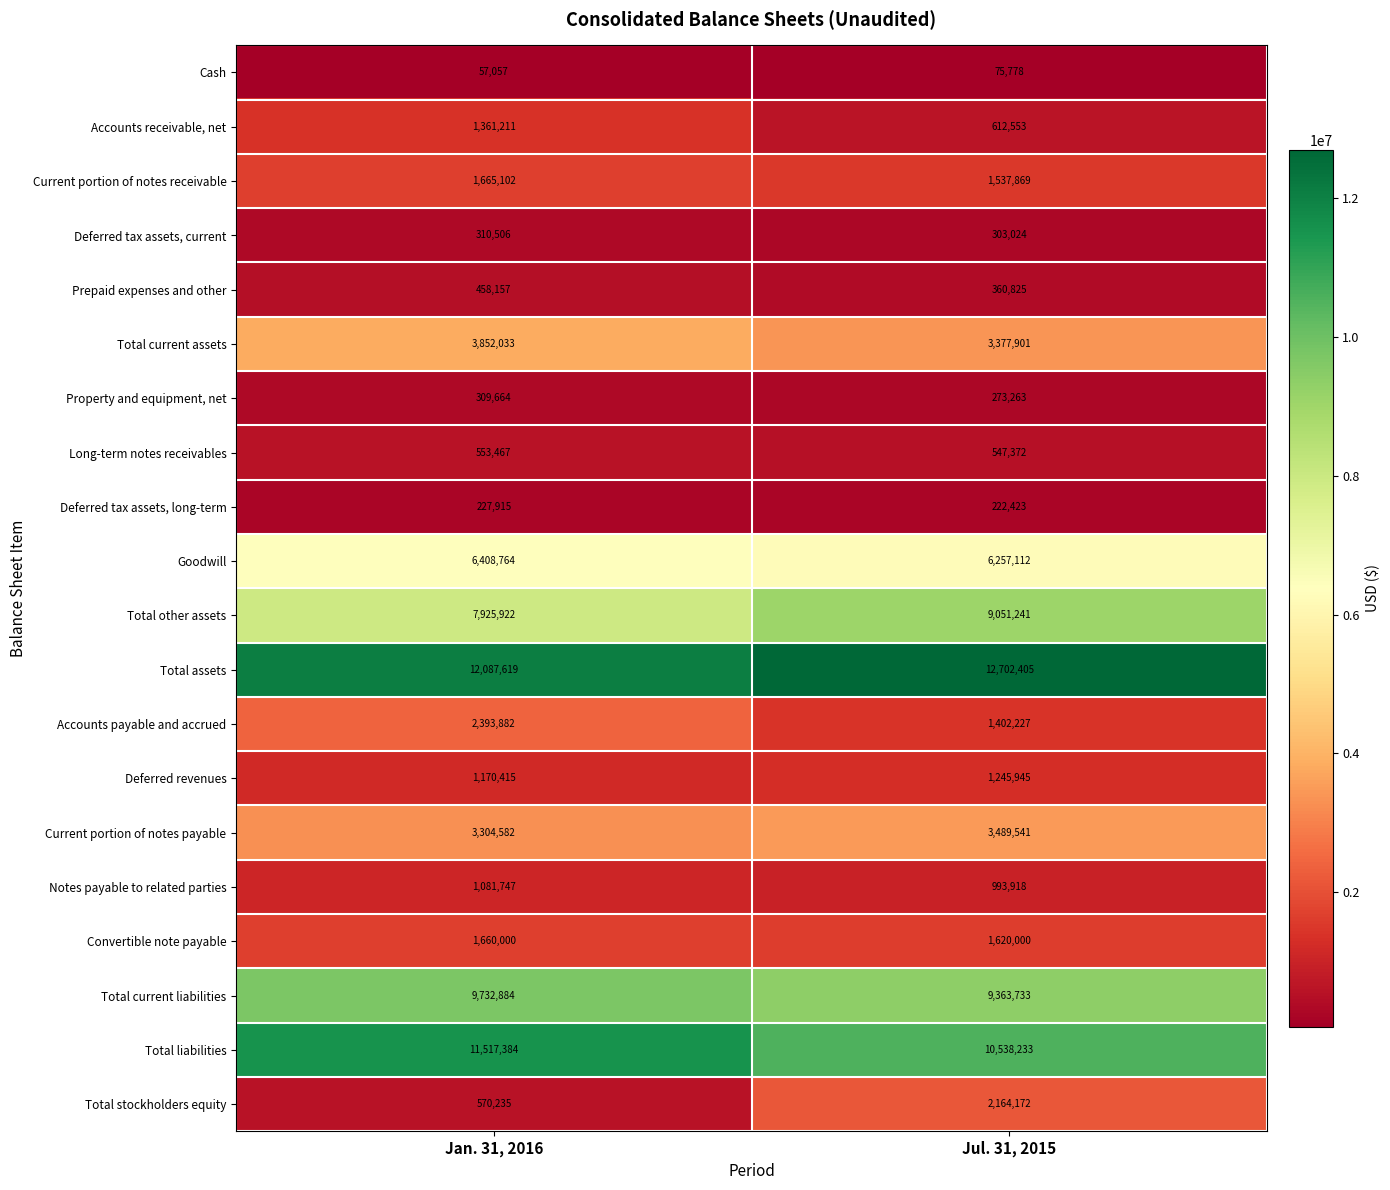

True or false: Total stockholders equity has a value of 3502308 at Jul. 31, 2015.

False